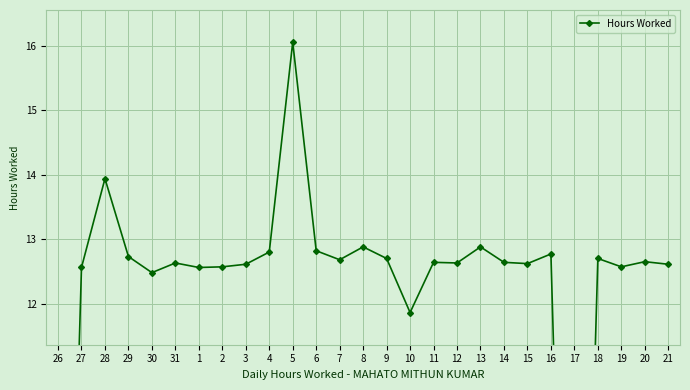

Rank the categories by value from highest to lowest.

5, 28, 8, 13, 6, 4, 16, 29, 9, 18, 7, 20, 11, 14, 31, 12, 15, 3, 21, 2, 19, 27, 1, 30, 10, 26, 17